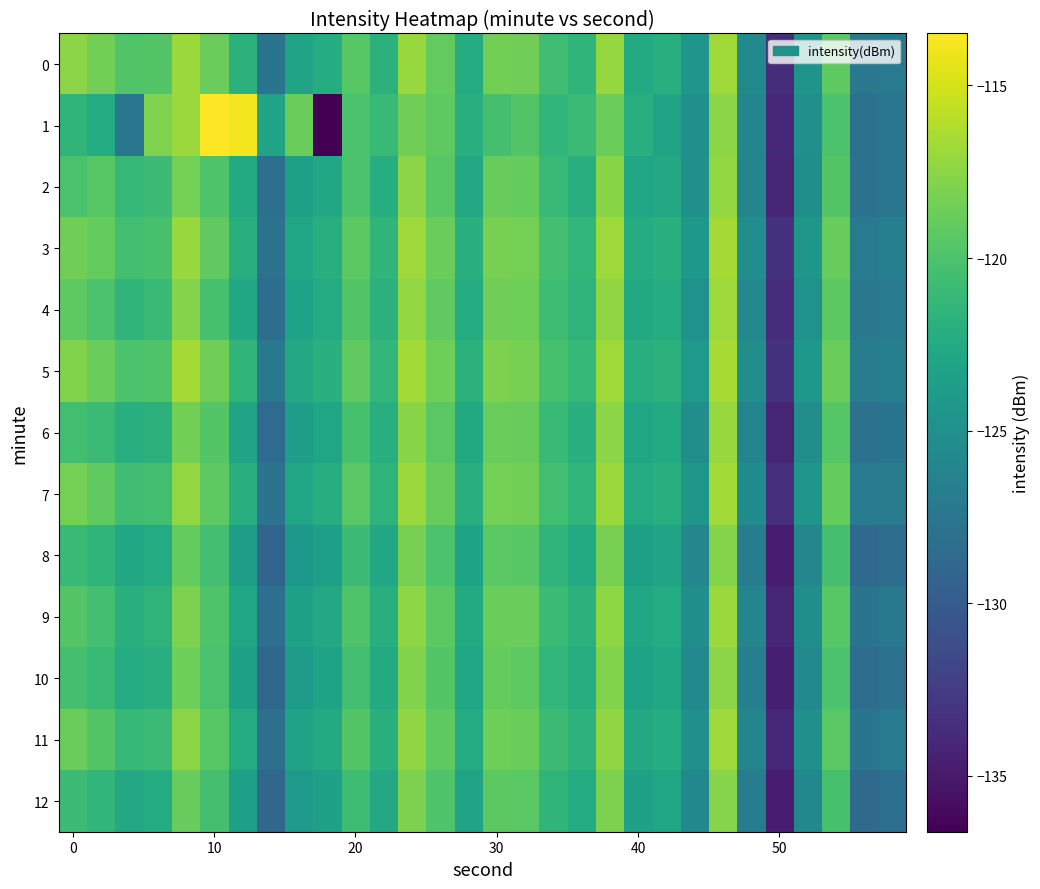

Reading left to right, list all the values displayed in this chart.

0: -117.5	-118.4	-119.8	-119.7	-116.9	-118.8	-121.8	-127.7	-123.1	-122.3	-119.5	-121.8	-117.1	-119.0	-122.3	-118.4	-118.5	-120.6	-121.5	-117.2	-122.5	-122.2	-124.5	-116.8	-125.6	-133.6	-124.6	-119.2	-127.4	-127.0
1: -121.5	-122.4	-127.5	-118.0	-116.9	-113.5	-113.9	-123.1	-118.7	-136.6	-120.0	-121.0	-118.5	-119.2	-122.1	-120.3	-119.8	-121.4	-120.9	-118.7	-122.0	-123.1	-125.0	-117.5	-126.0	-134.0	-125.0	-120.0	-128.0	-127.5
2: -120.1	-119.5	-121.2	-120.8	-118.3	-119.9	-122.5	-128.1	-123.5	-122.8	-120.0	-122.2	-117.5	-119.5	-122.7	-118.9	-119.0	-121.0	-122.0	-117.6	-123.0	-122.7	-125.0	-117.2	-126.1	-134.1	-125.1	-119.7	-127.9	-127.5
3: -118.5	-119.0	-120.5	-120.2	-117.1	-119.1	-122.0	-127.9	-122.9	-122.1	-119.3	-121.5	-116.9	-118.8	-121.9	-118.2	-118.3	-120.4	-121.3	-116.9	-122.3	-121.9	-124.3	-116.6	-125.3	-133.3	-124.4	-118.9	-127.0	-126.6
4: -119.2	-120.1	-121.5	-121.0	-117.8	-120.2	-122.8	-128.3	-123.2	-122.4	-119.8	-121.8	-117.2	-119.1	-122.3	-118.5	-118.6	-120.7	-121.6	-117.3	-122.6	-122.3	-124.7	-116.9	-125.7	-133.7	-124.7	-119.3	-127.4	-127.1
5: -117.9	-118.8	-120.0	-119.9	-116.6	-118.5	-121.5	-127.3	-122.7	-121.9	-119.1	-121.3	-116.7	-118.6	-121.8	-118.1	-118.2	-120.2	-121.1	-116.8	-122.1	-121.8	-124.2	-116.5	-125.2	-133.2	-124.3	-118.8	-126.9	-126.6
6: -120.5	-120.9	-122.1	-121.8	-118.4	-119.7	-123.1	-128.5	-123.7	-122.9	-120.2	-122.1	-117.6	-119.4	-122.6	-118.8	-118.9	-121.0	-121.9	-117.5	-122.9	-122.5	-125.2	-117.1	-126.2	-134.2	-125.2	-119.6	-128.0	-127.6
7: -118.3	-119.1	-120.6	-120.5	-117.2	-119.2	-122.1	-127.8	-123.0	-122.2	-119.4	-121.6	-117.0	-118.9	-122.0	-118.3	-118.4	-120.5	-121.4	-117.0	-122.4	-122.0	-124.4	-116.7	-125.4	-133.4	-124.5	-119.0	-127.2	-126.8
8: -121.0	-121.5	-122.8	-122.4	-119.0	-120.4	-123.7	-129.2	-124.3	-123.6	-120.8	-122.8	-118.2	-120.0	-123.2	-119.4	-119.5	-121.6	-122.5	-118.2	-123.5	-123.1	-125.9	-117.8	-126.9	-134.9	-125.9	-120.3	-128.7	-128.3
9: -119.7	-120.4	-121.9	-121.6	-118.1	-119.9	-122.9	-128.2	-123.4	-122.7	-119.9	-122.0	-117.4	-119.3	-122.5	-118.7	-118.8	-120.9	-121.8	-117.4	-122.8	-122.4	-125.1	-117.0	-126.1	-134.1	-125.1	-119.5	-127.7	-127.3
10: -120.3	-121.0	-122.4	-122.0	-118.6	-120.1	-123.4	-128.9	-124.0	-123.2	-120.5	-122.5	-117.9	-119.7	-122.9	-119.0	-119.2	-121.3	-122.2	-117.9	-123.2	-122.8	-125.6	-117.5	-126.6	-134.6	-125.6	-120.0	-128.4	-128.0
11: -118.8	-119.7	-121.1	-120.9	-117.5	-119.5	-122.4	-128.1	-123.3	-122.5	-119.7	-121.9	-117.3	-119.2	-122.4	-118.6	-118.7	-120.8	-121.7	-117.3	-122.7	-122.3	-125.0	-116.9	-126.0	-134.0	-125.0	-119.4	-127.6	-127.2
12: -120.8	-121.4	-122.7	-122.3	-118.9	-120.3	-123.6	-129.0	-124.2	-123.4	-120.7	-122.7	-118.1	-119.9	-123.1	-119.3	-119.4	-121.5	-122.4	-118.1	-123.4	-123.0	-125.8	-117.7	-126.8	-134.8	-125.8	-120.2	-128.6	-128.2